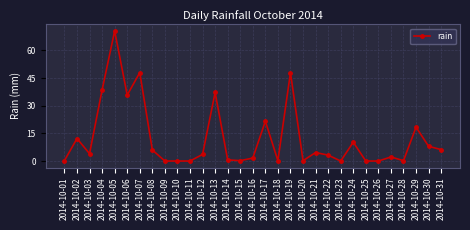

Where is the first local maximum?

2014-10-02